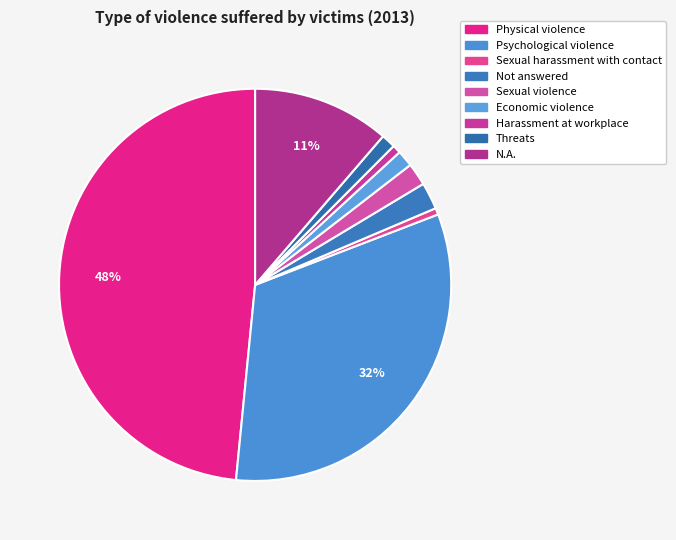

To the nearest percent, what percentage of the pie is Psychological violence?

32%